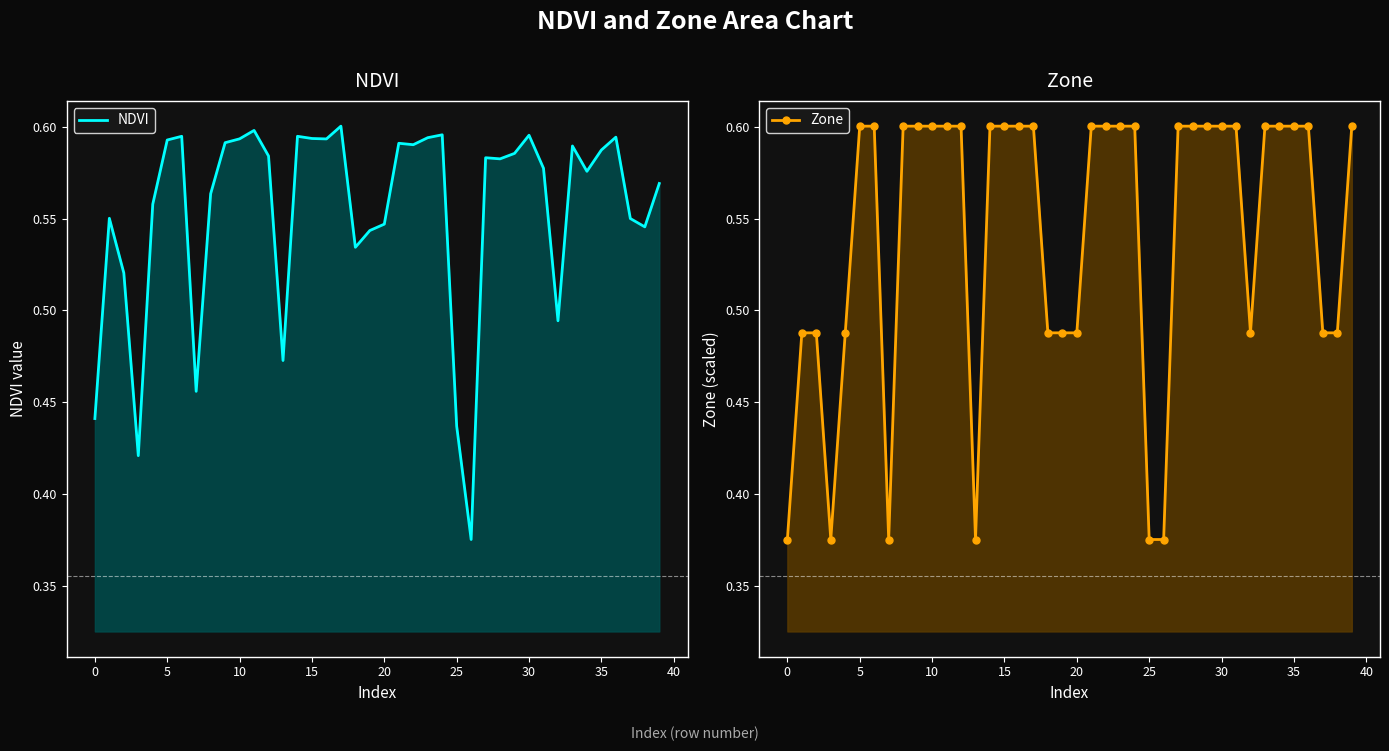

Reading right to left, what are all the values shown in this chart?

NDVI: 0.6	0.5	0.6	0.6	0.6	0.6	0.6	0.5	0.6	0.6	0.6	0.6	0.6	0.4	0.4	0.6	0.6	0.6	0.6	0.5	0.5	0.5	0.6	0.6	0.6	0.6	0.5	0.6	0.6	0.6	0.6	0.6	0.5	0.6	0.6	0.6	0.4	0.5	0.6	0.4
Zone: 0.6	0.5	0.5	0.6	0.6	0.6	0.6	0.5	0.6	0.6	0.6	0.6	0.6	0.4	0.4	0.6	0.6	0.6	0.6	0.5	0.5	0.5	0.6	0.6	0.6	0.6	0.4	0.6	0.6	0.6	0.6	0.6	0.4	0.6	0.6	0.5	0.4	0.5	0.5	0.4